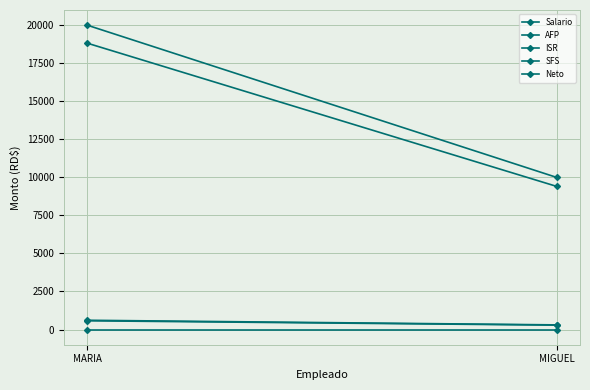

At which category is the sum across all series the highest?

MARIA